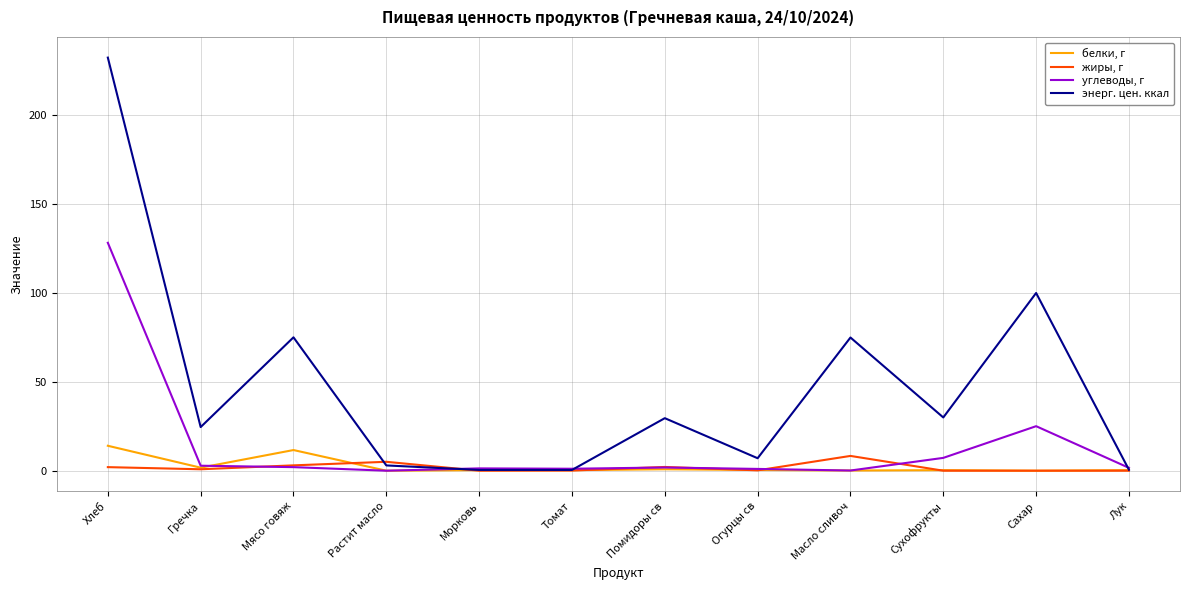

Which category has the highest value in the белки, г series?

Хлеб